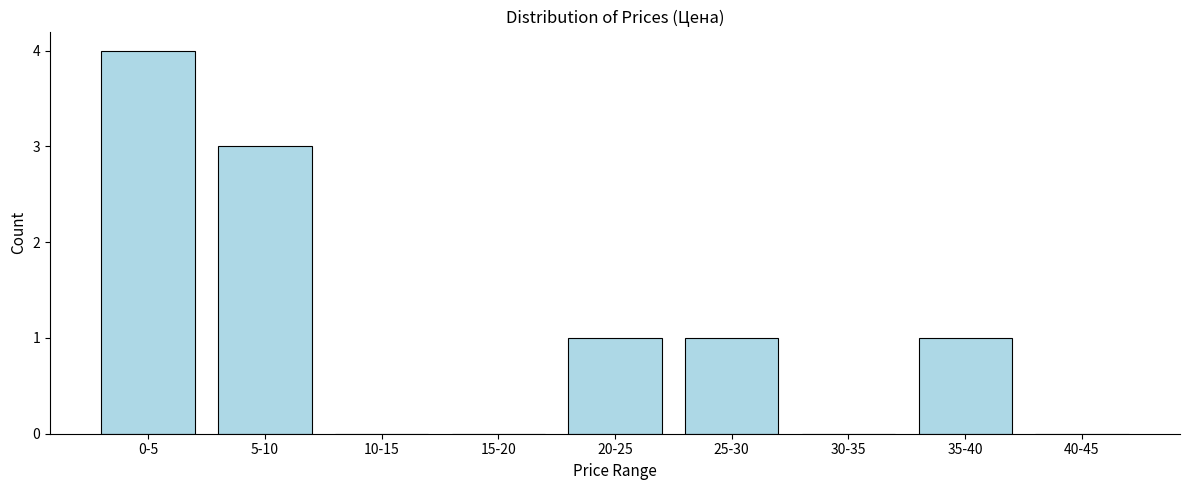

Reading left to right, list all the values displayed in this chart.

0-5=4	5-10=3	10-15=0	15-20=0	20-25=1	25-30=1	30-35=0	35-40=1	40-45=0